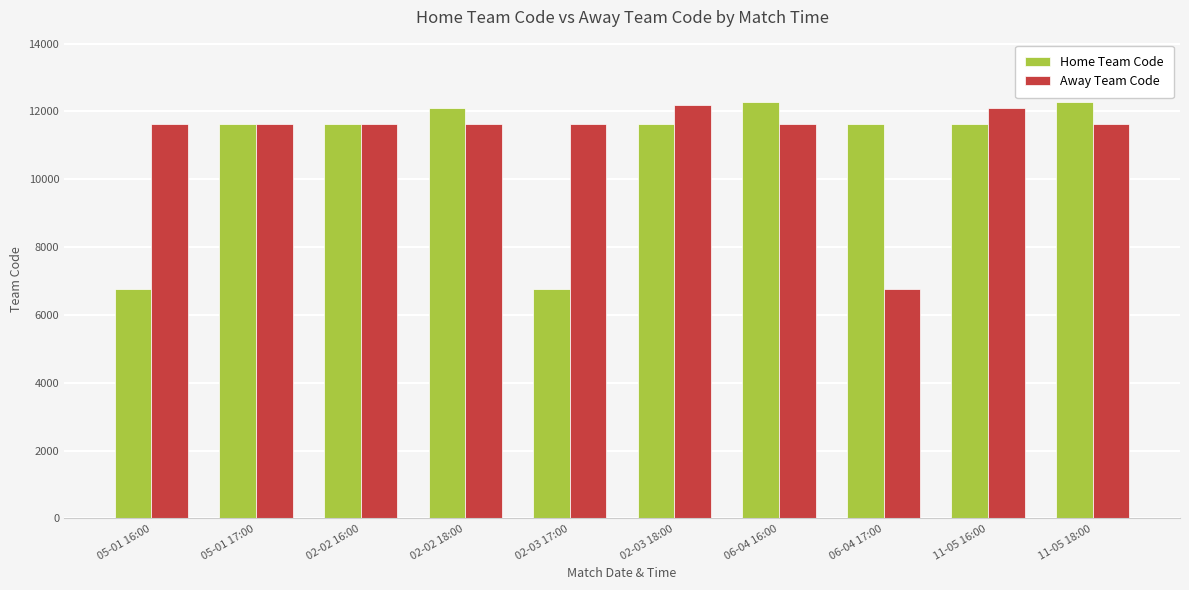

At how many categories does at least one series exceed 9305?

10